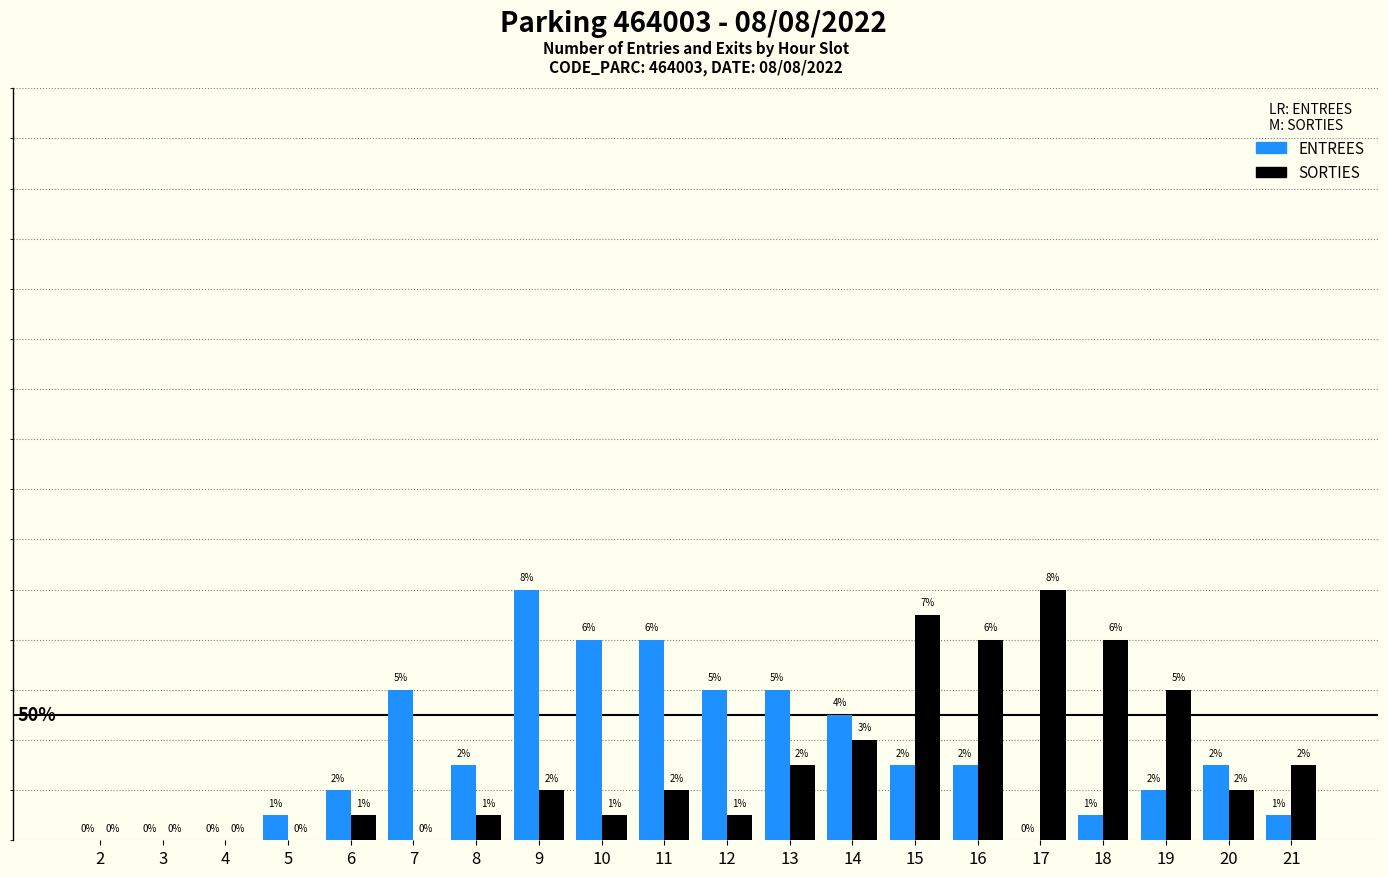

Between 12 and 21, which series saw the biggest shift?

ENTREES